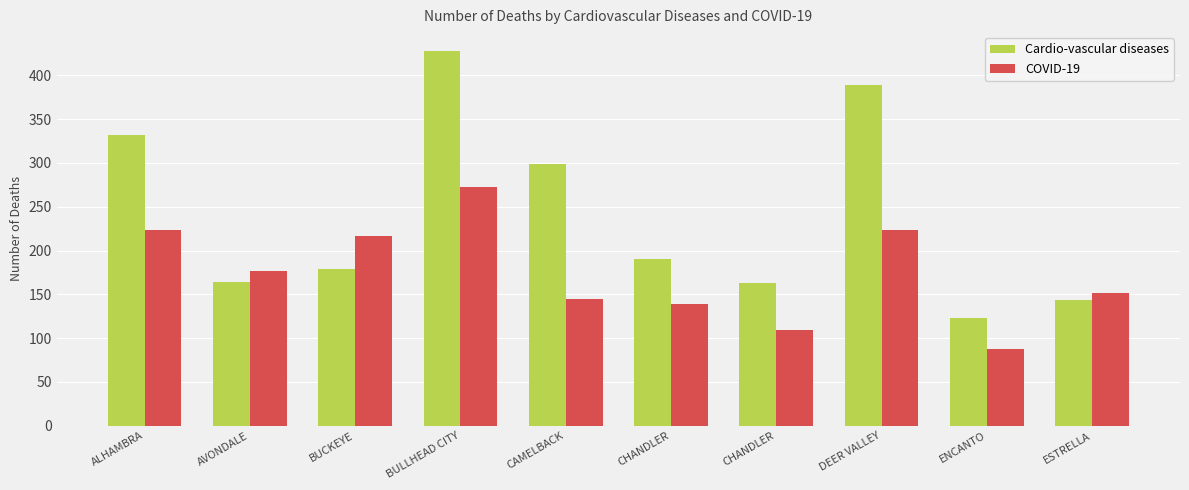

How many bars are there in each group?

2